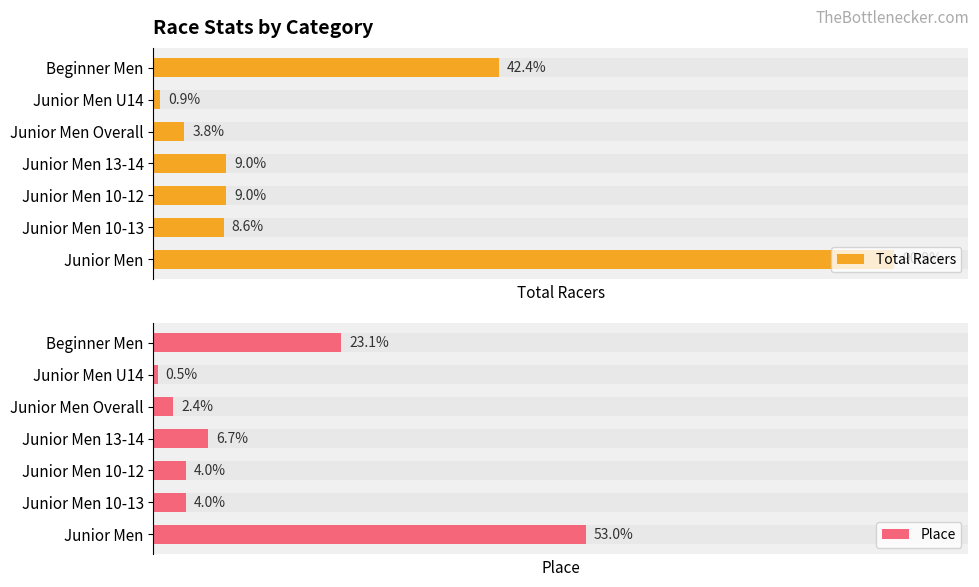

What is the difference between the maximum and second lowest values in the Total Racers series?

506